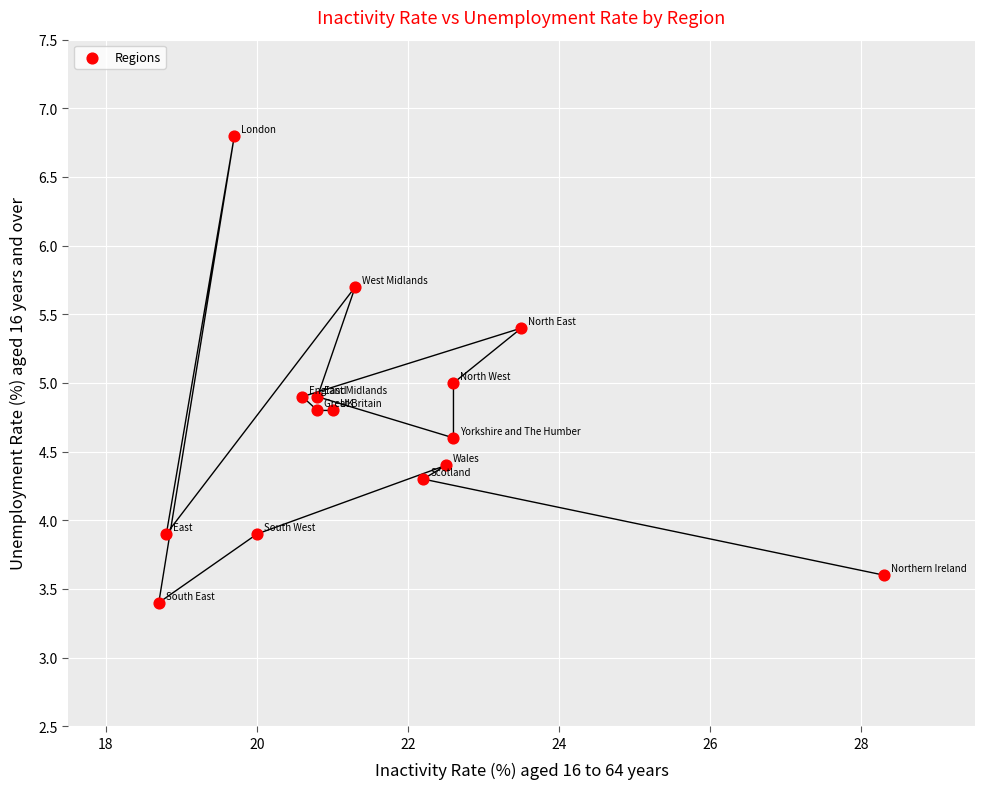

What is the range of X values (max minus min)?

9.6